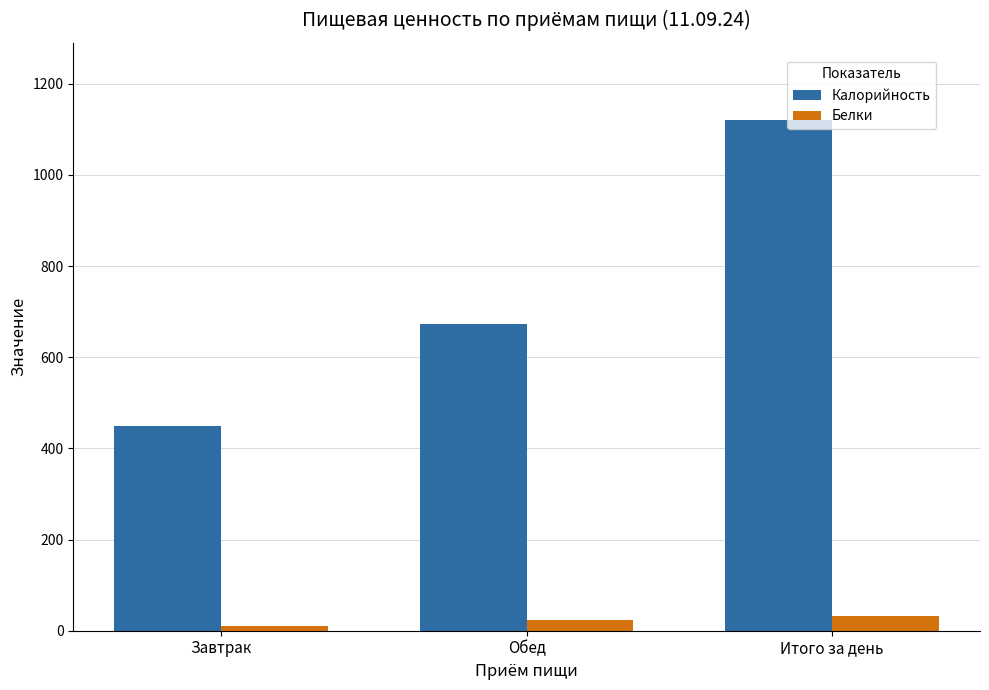

Reading left to right, transcribe all the data shown in this chart.

Калорийность: Завтрак=449.5	Обед=672.0	Итого за день=1121.5
Белки: Завтрак=9.8	Обед=22.8	Итого за день=32.5